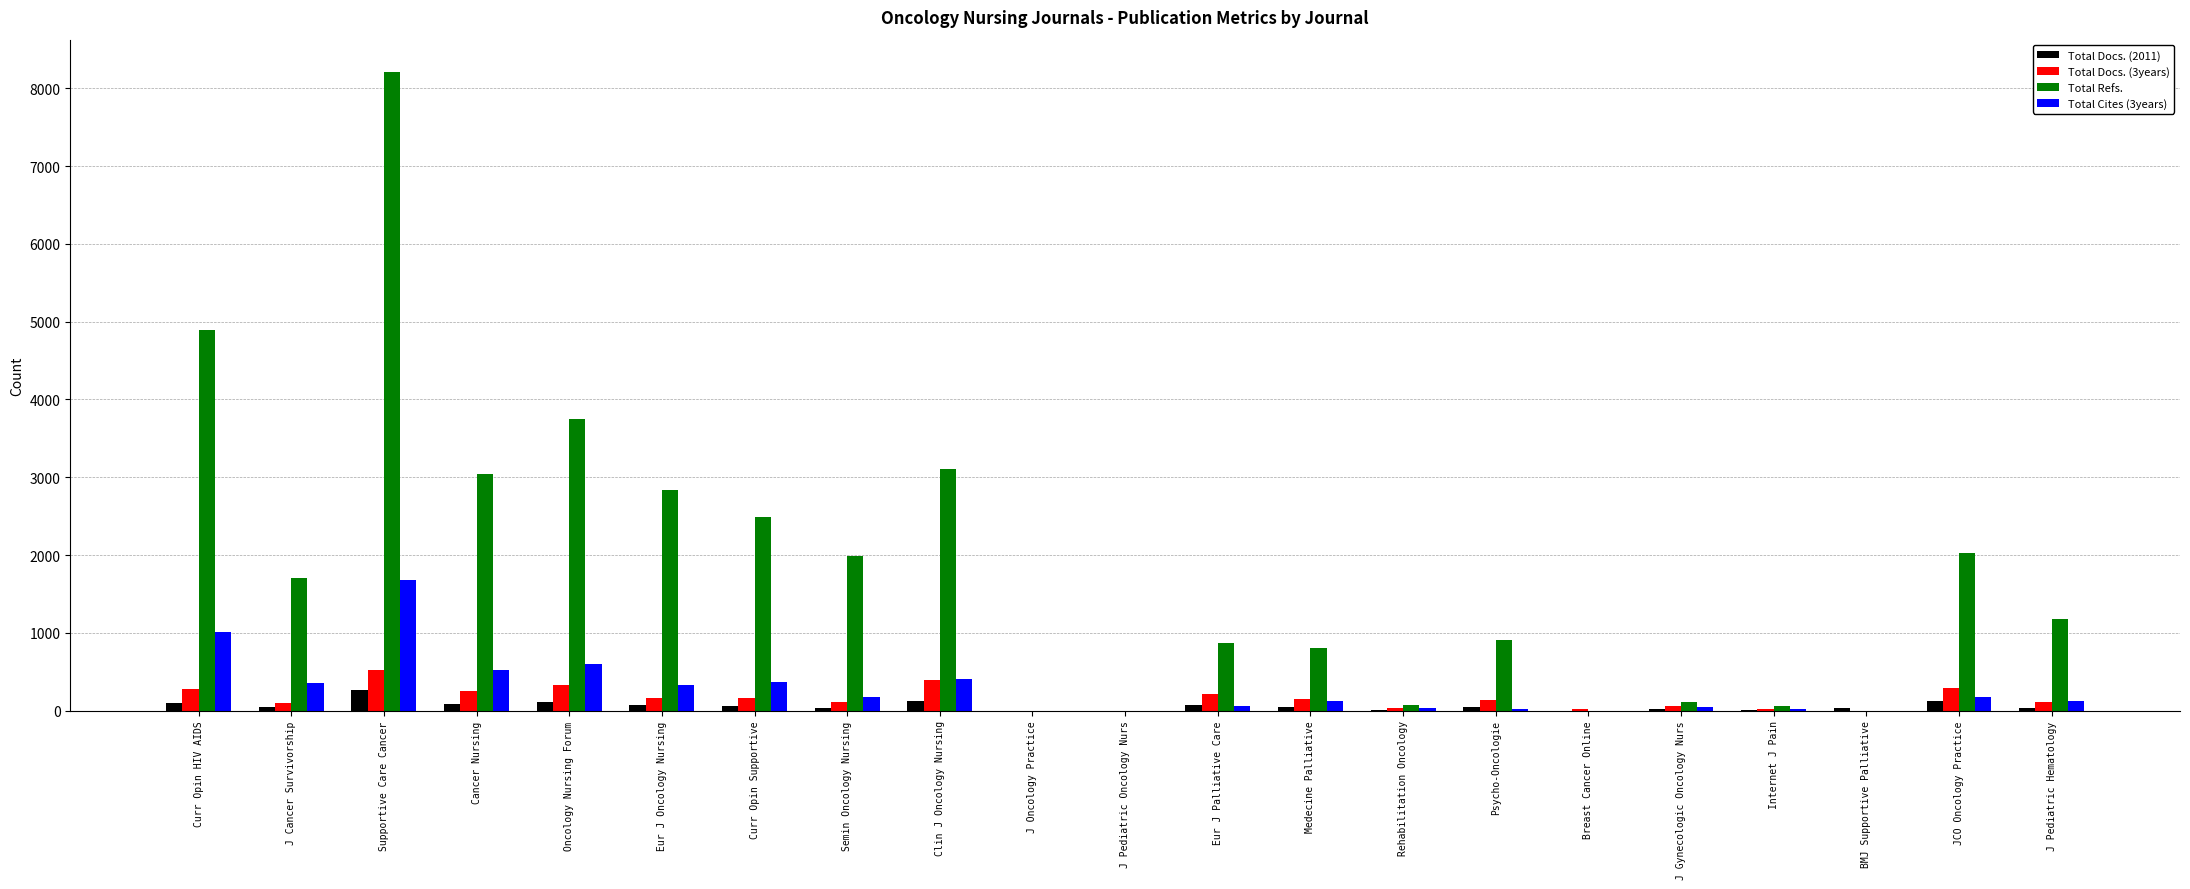

What is the total value across all series at Semin Oncology Nursing?

2310